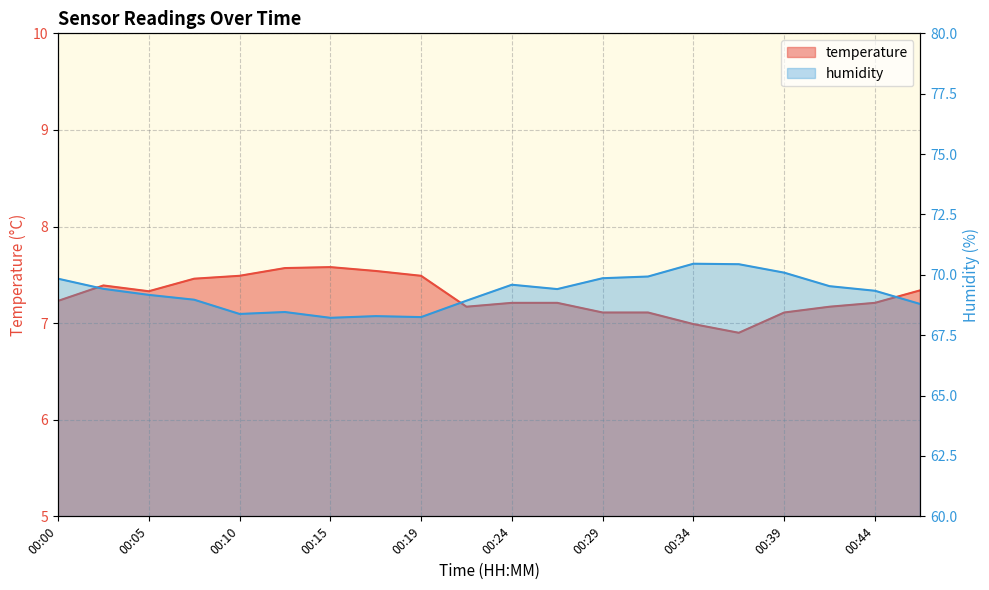

True or false: temperature has more than 1 interior local peaks.

True